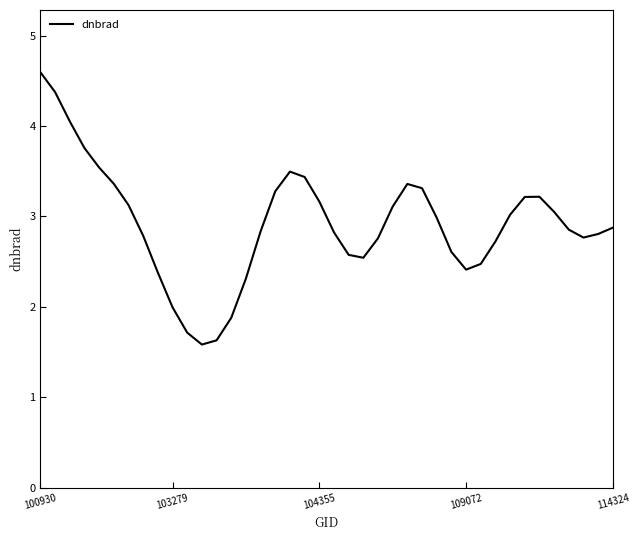

How many interior local valleys (lower than both neighbors) does the data have?

4